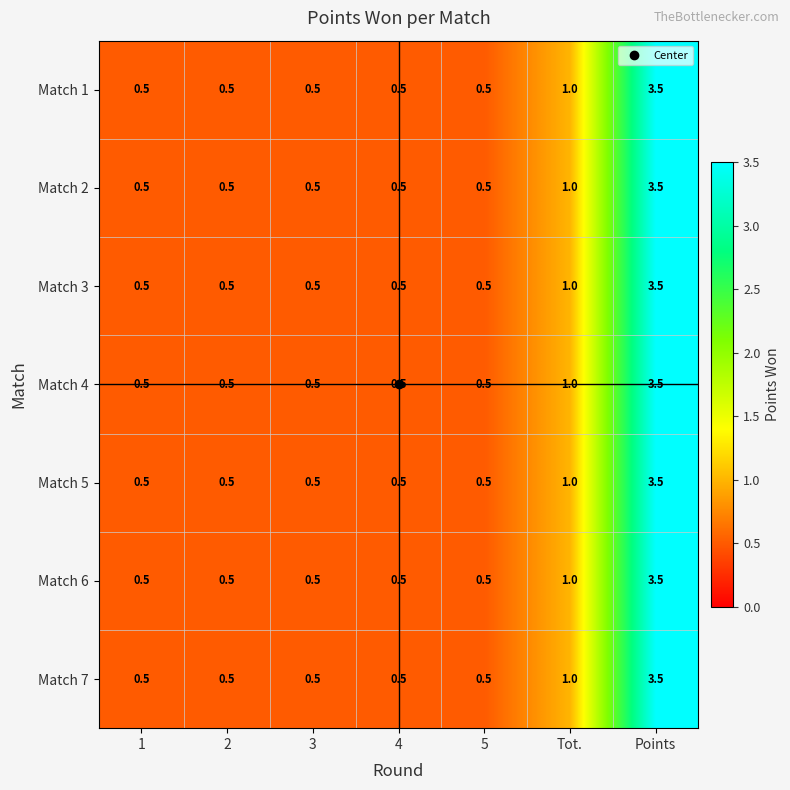

What is the minimum value shown in the chart?

0.5